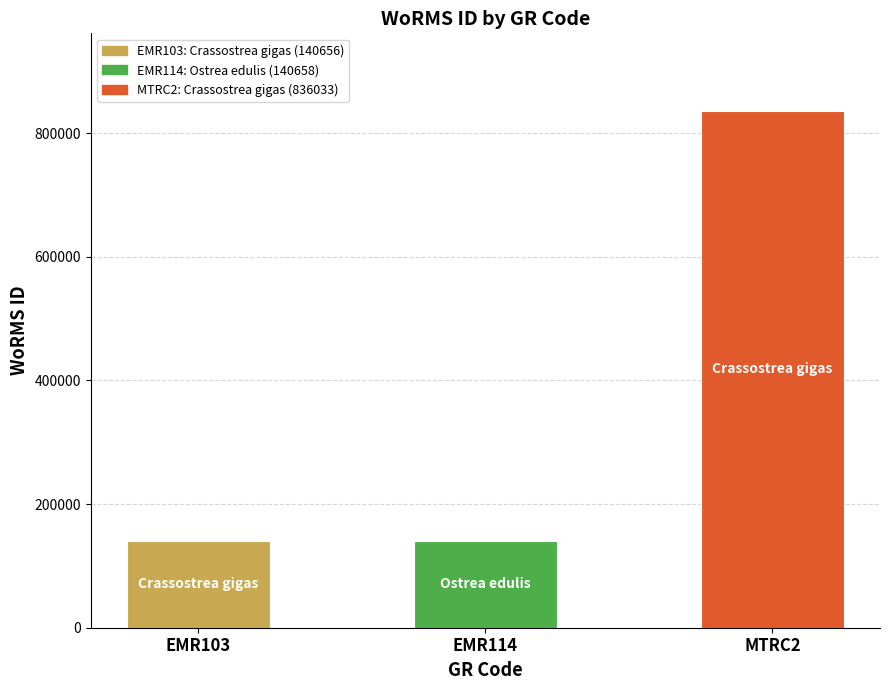

List the labels in order of value, largest first.

MTRC2, EMR114, EMR103